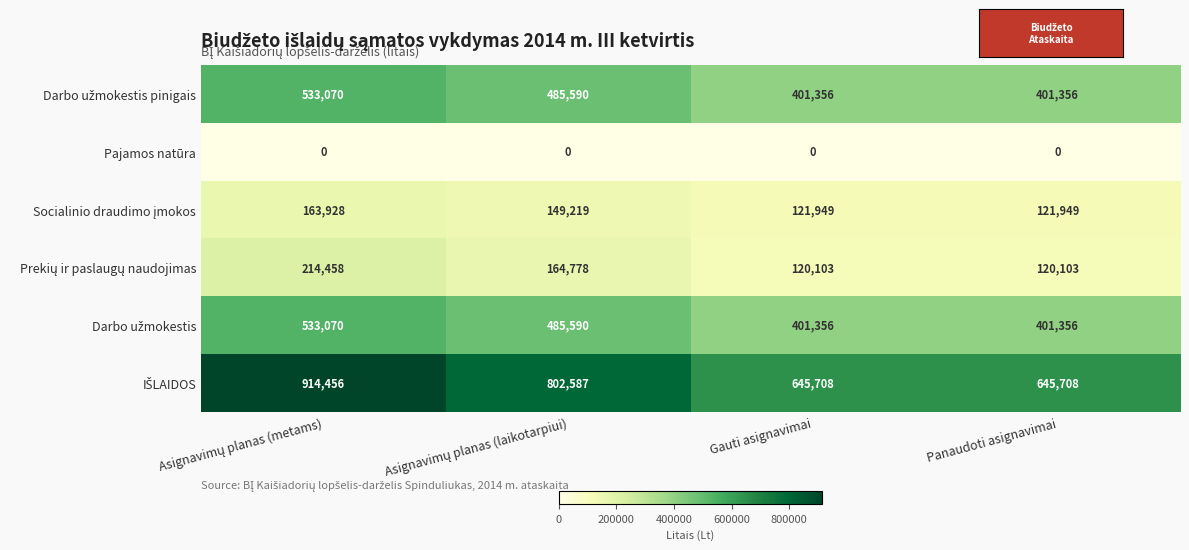

What is the total value across all series at Panaudoti asignavimai?

1690472